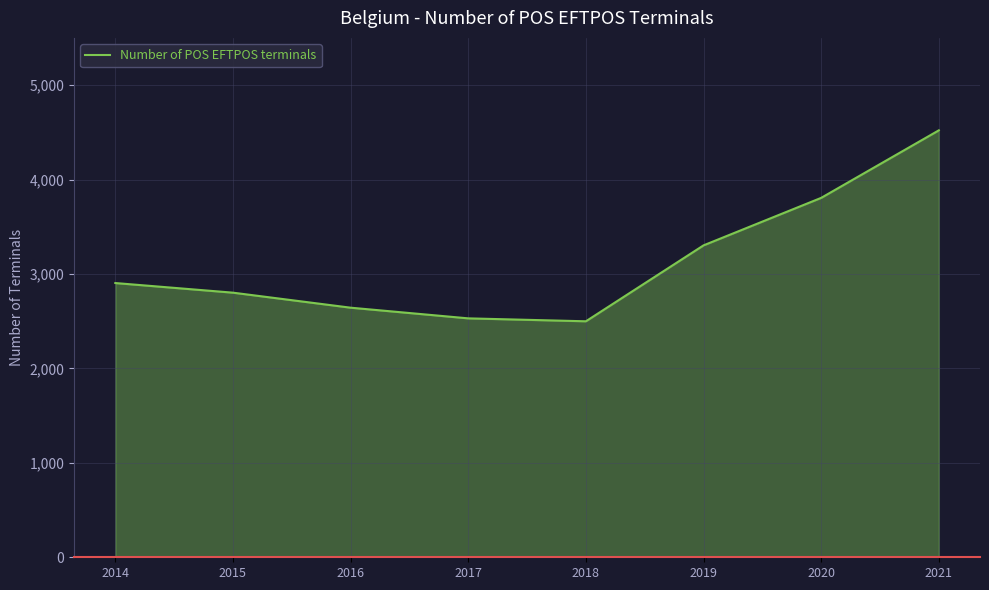

Where is the data nearest to the value 3510?

2019